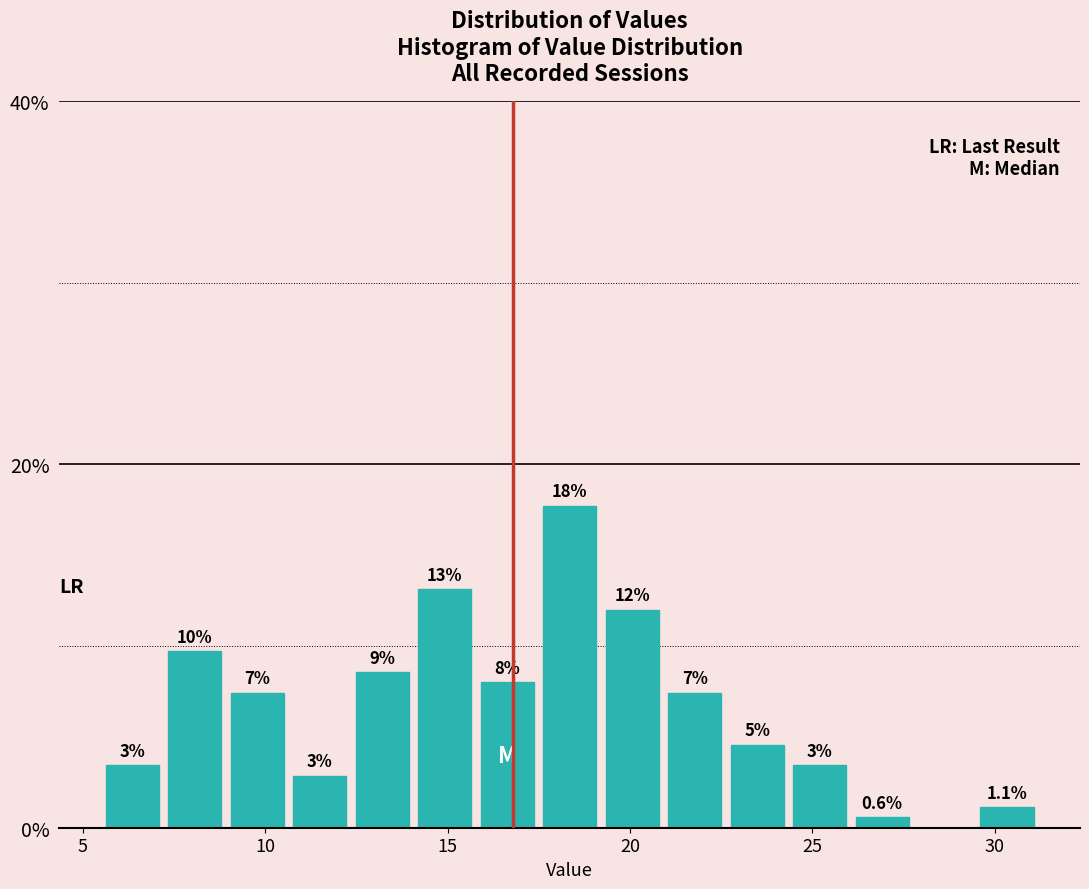

Around what value on the x-axis is the tallest bar? Give the approximate position of its centre, as read against the axis.

18.5